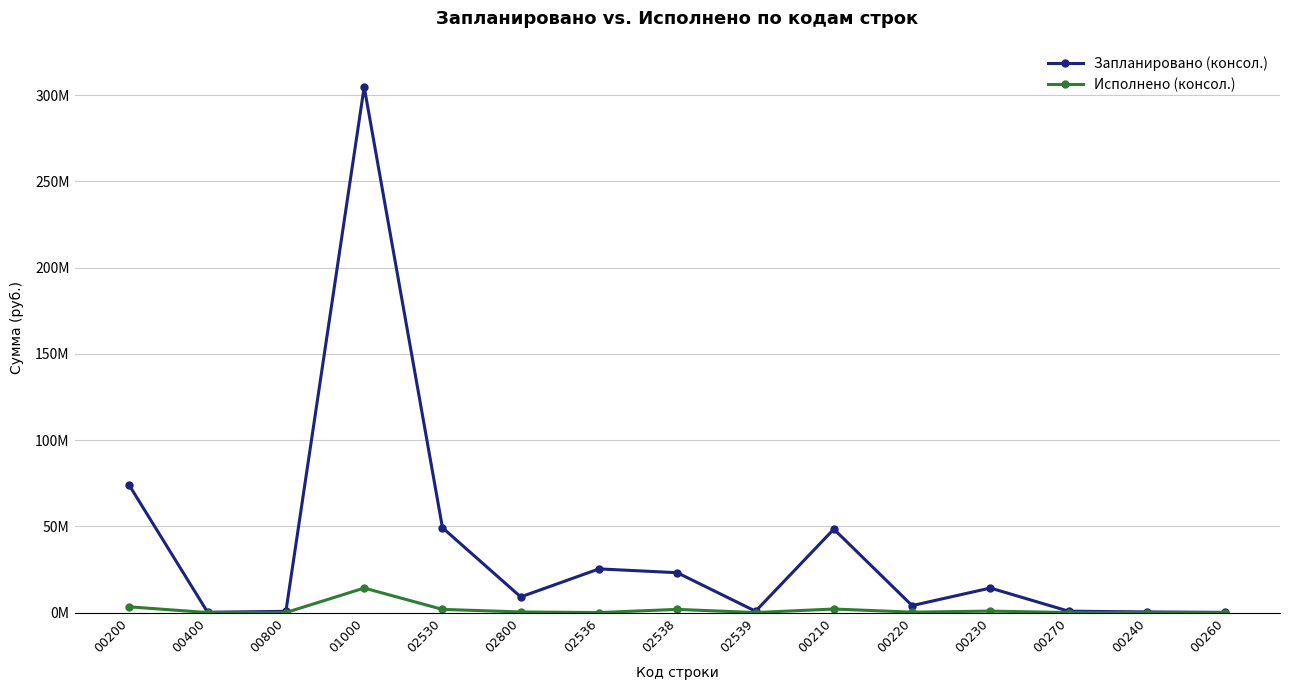

True or false: Запланировано (консол.) has a value of 767246.0 at 02539.

True